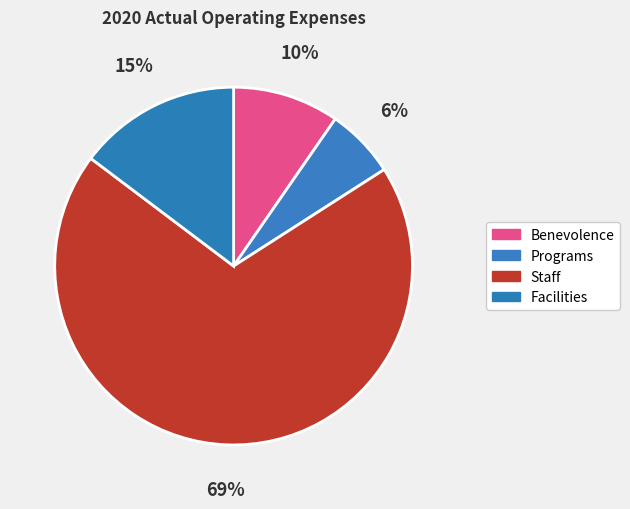

How many segments does this pie chart have?

4